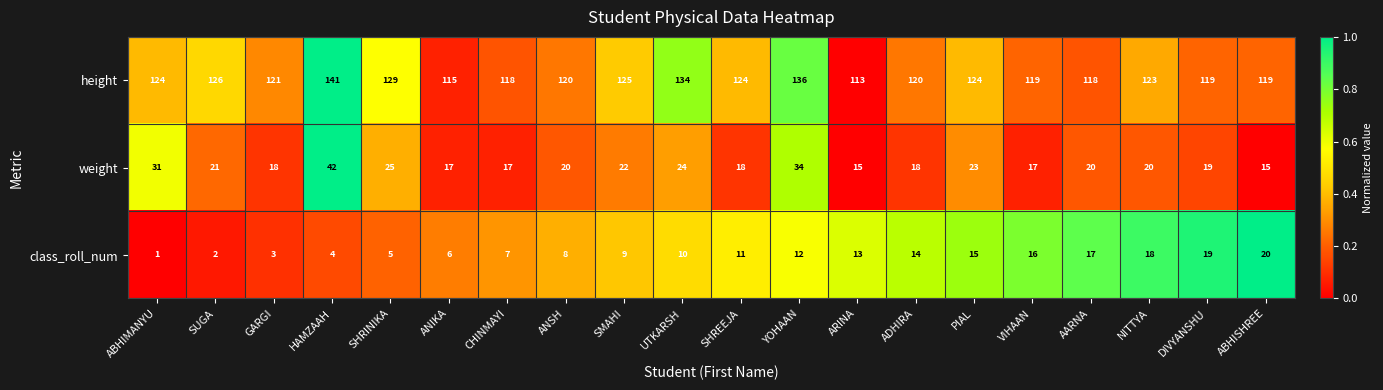

What is the difference between the height values at UTKARSH and SMAHI?

9